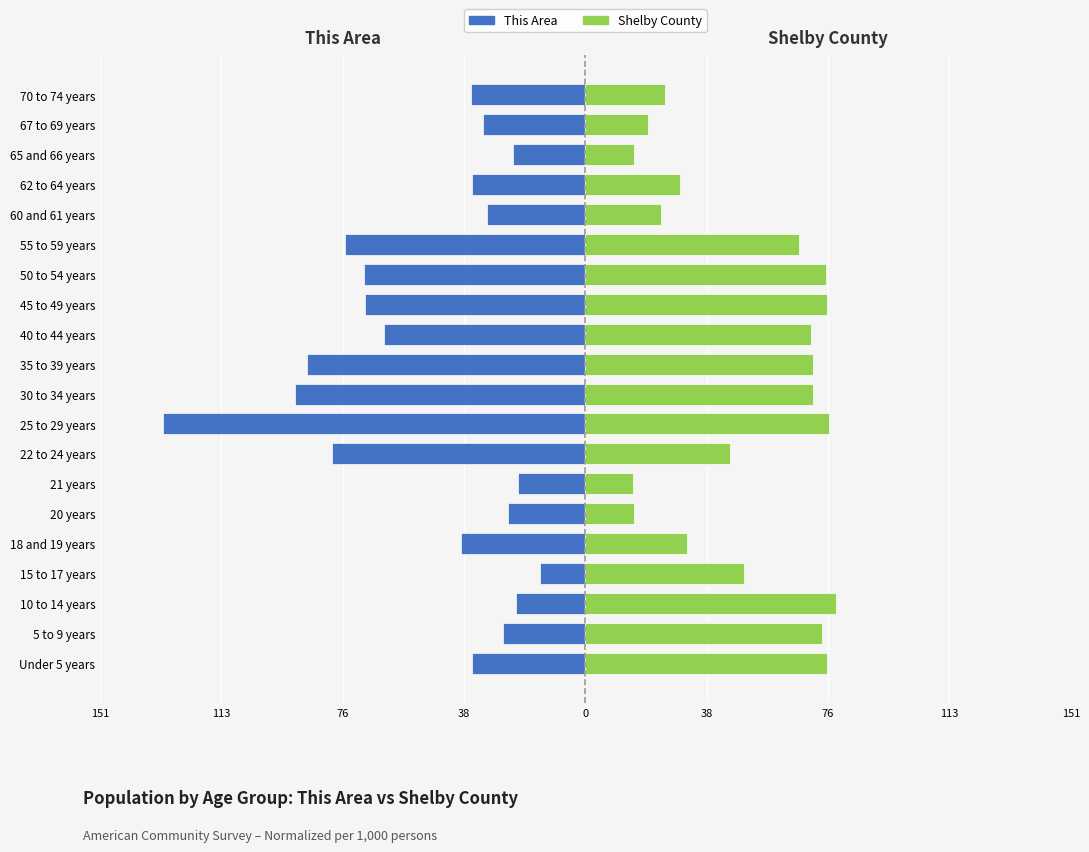

How many bars are there in total?

40